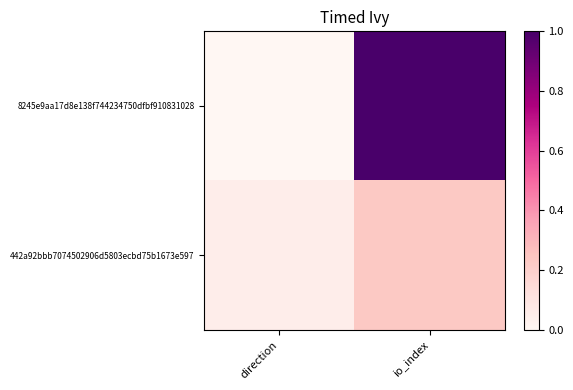

Rank the series at io_index from lowest to highest value.

442a92bbb7074502906d5803ecbd75b1673e597, 8245e9aa17d8e138f744234750dfbf910831028